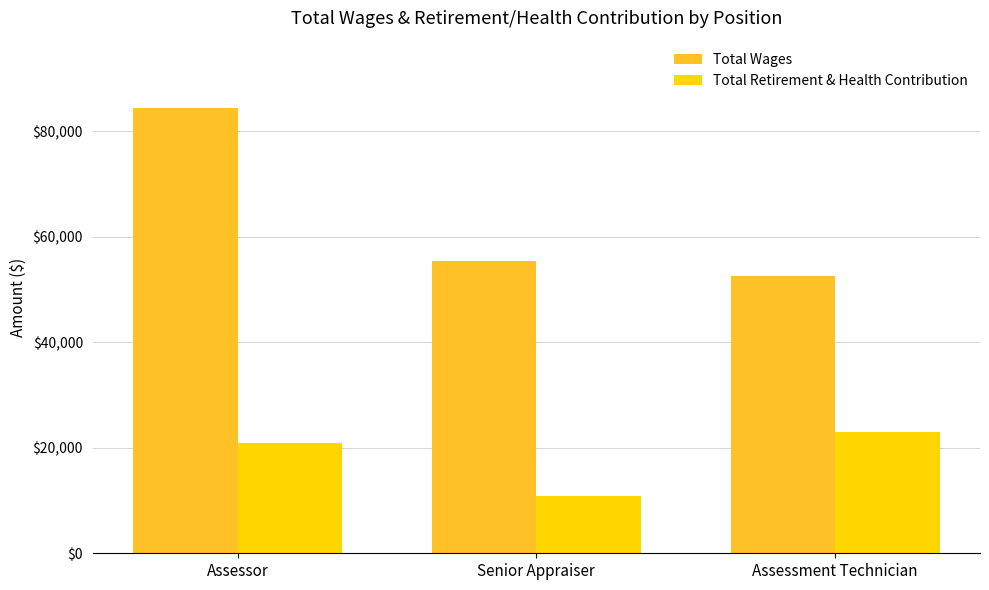

What is the total value across all series at Assessor?

105368